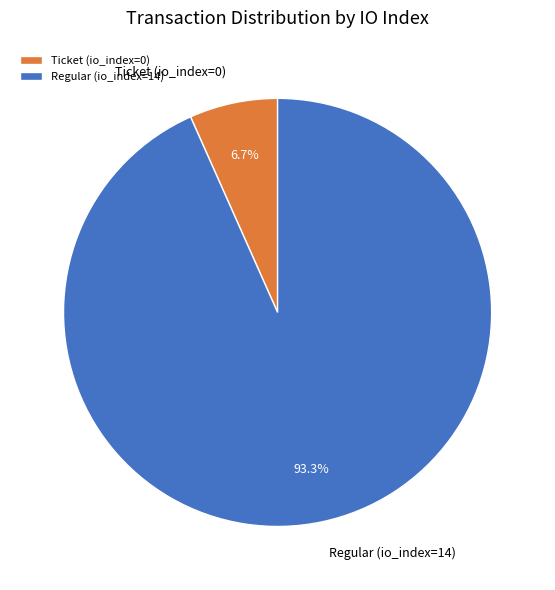

Rank the categories by value from highest to lowest.

Regular (io_index=14), Ticket (io_index=0)